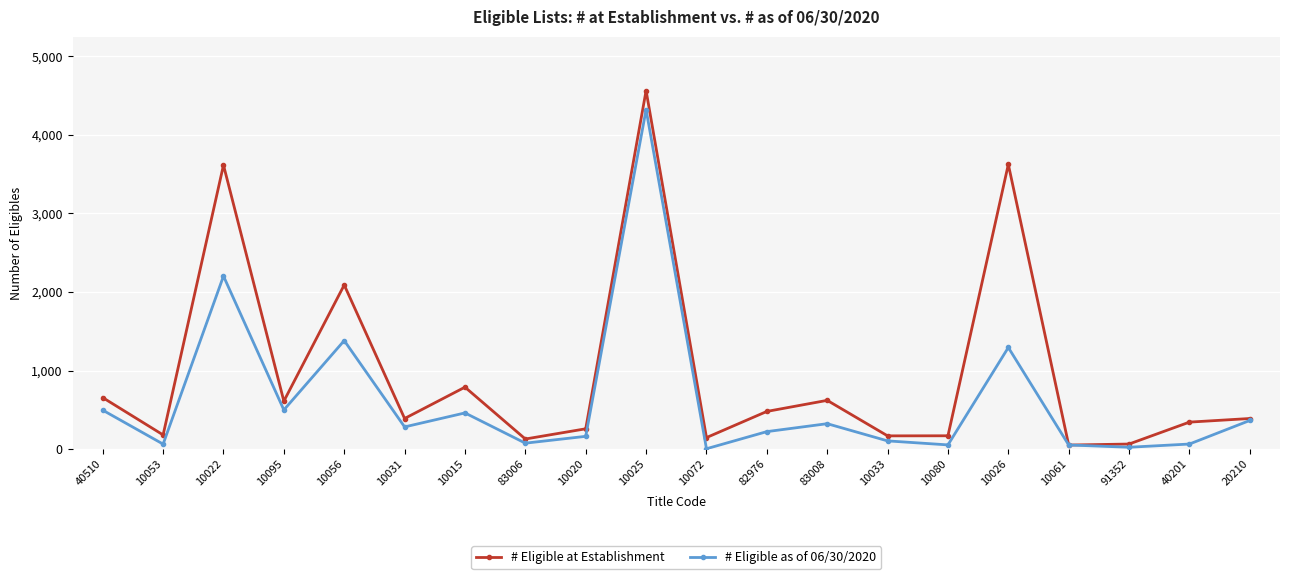

What is the difference between the highest and lowest values at 83006?

53